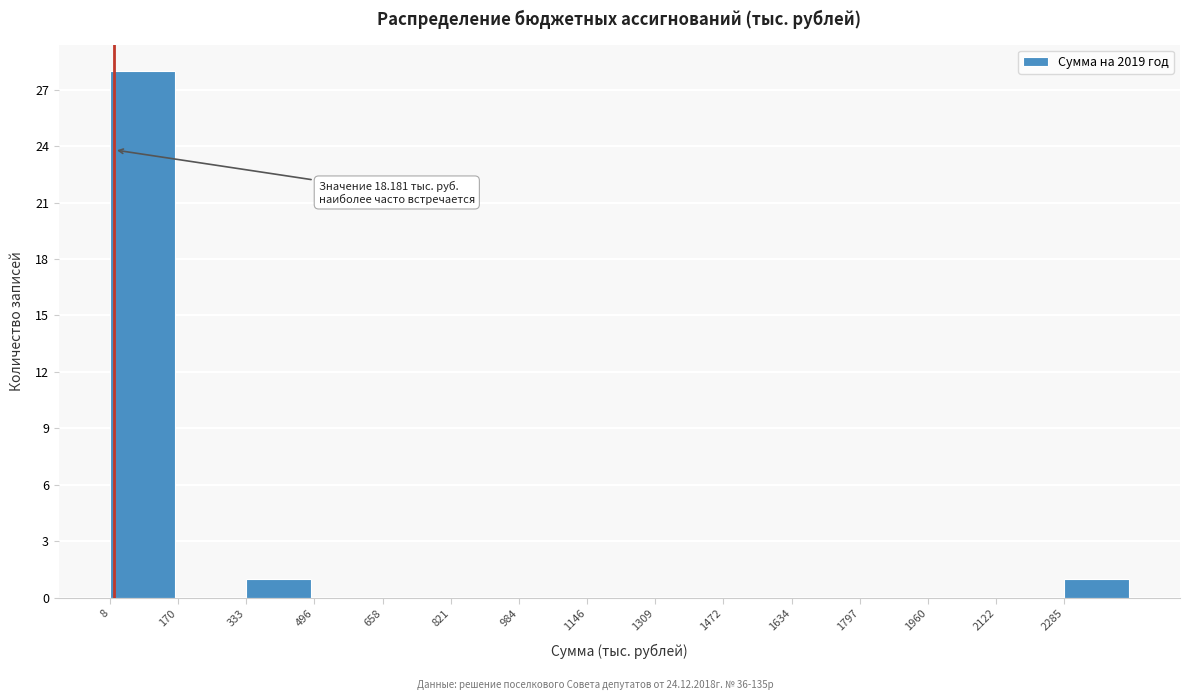

Which range on the x-axis has the tallest bar?

0 to 180